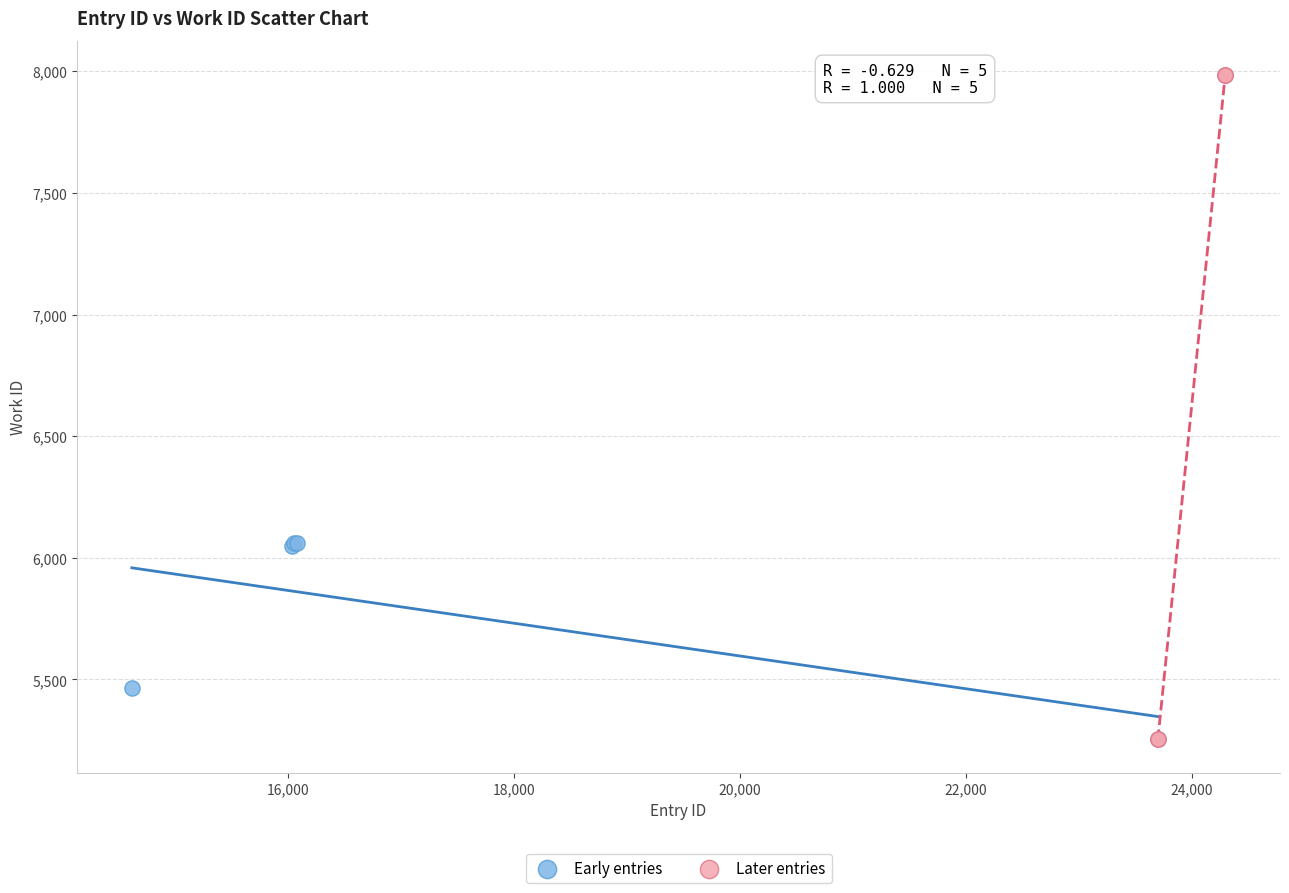

Which series reaches the maximum Y coordinate?

Later entries